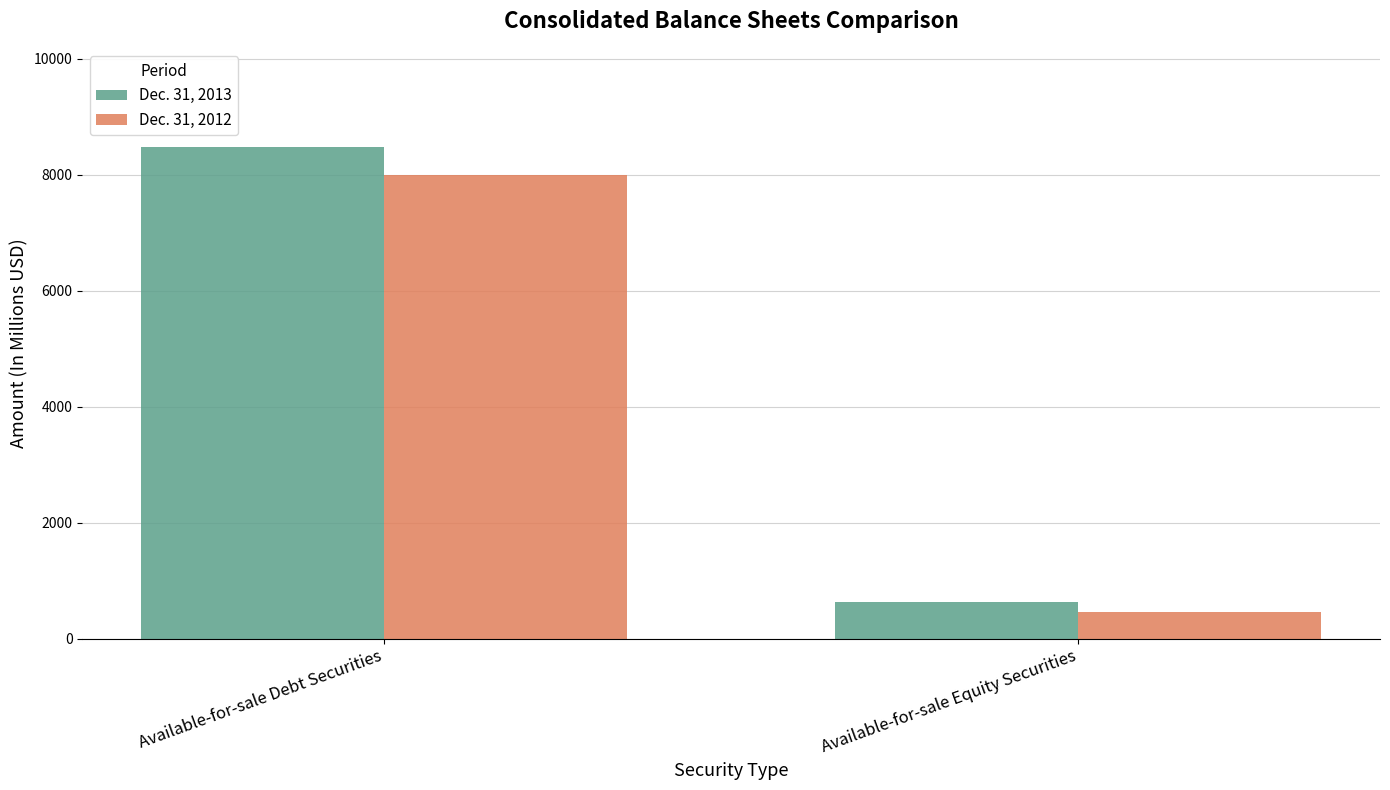

What are all the series names shown in the legend?

Dec. 31, 2013, Dec. 31, 2012